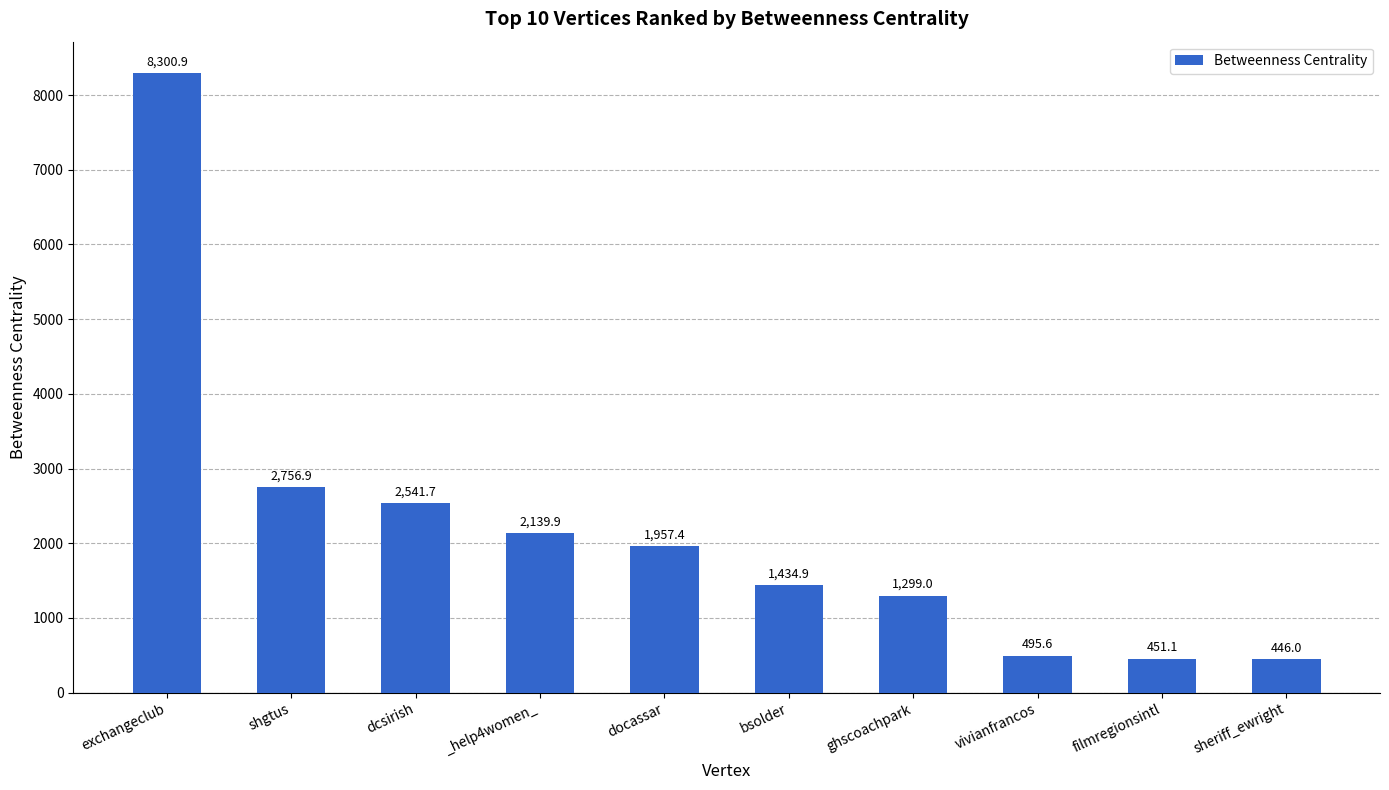

What is the difference between the second highest and minimum values?

2310.9